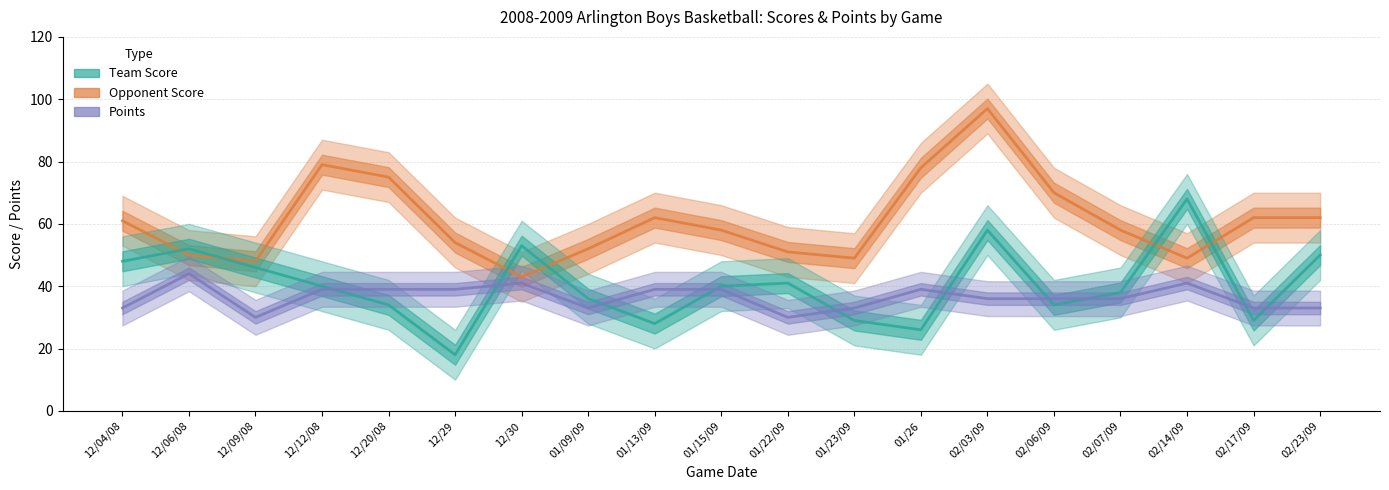

What is the average value of the Points series?

36